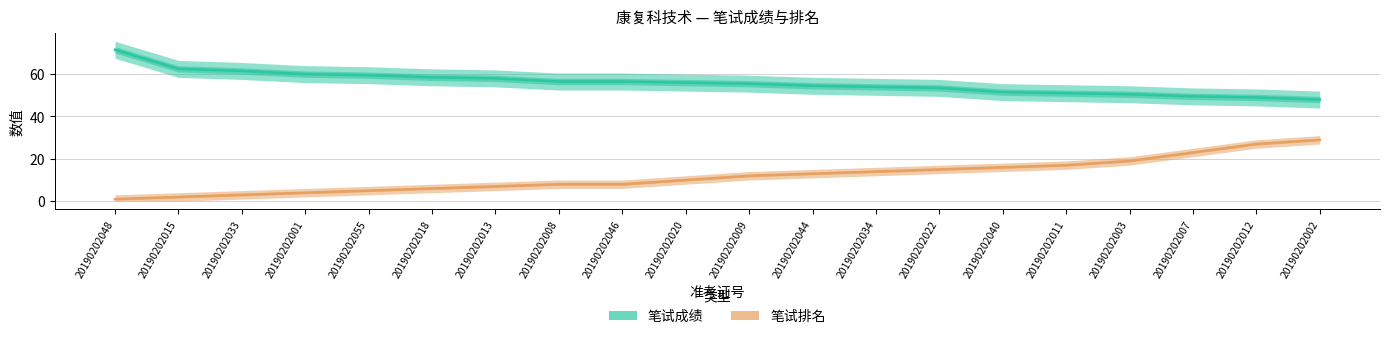

Reading left to right, extract all data points from this chart.

笔试成绩: 20190202048=71.5	20190202015=62.5	20190202033=61.5	20190202001=60.0	20190202055=59.5	20190202018=58.5	20190202013=58.0	20190202008=56.5	20190202046=56.5	20190202020=56.0	20190202009=55.5	20190202044=54.5	20190202034=54.0	20190202022=53.5	20190202040=51.5	20190202011=51.0	20190202003=50.5	20190202007=49.5	20190202012=49.0	20190202002=48.0
笔试排名: 20190202048=1.0	20190202015=2.0	20190202033=3.0	20190202001=4.0	20190202055=5.0	20190202018=6.0	20190202013=7.0	20190202008=8.0	20190202046=8.0	20190202020=10.0	20190202009=12.0	20190202044=13.0	20190202034=14.0	20190202022=15.0	20190202040=16.0	20190202011=17.0	20190202003=19.0	20190202007=23.0	20190202012=27.0	20190202002=29.0